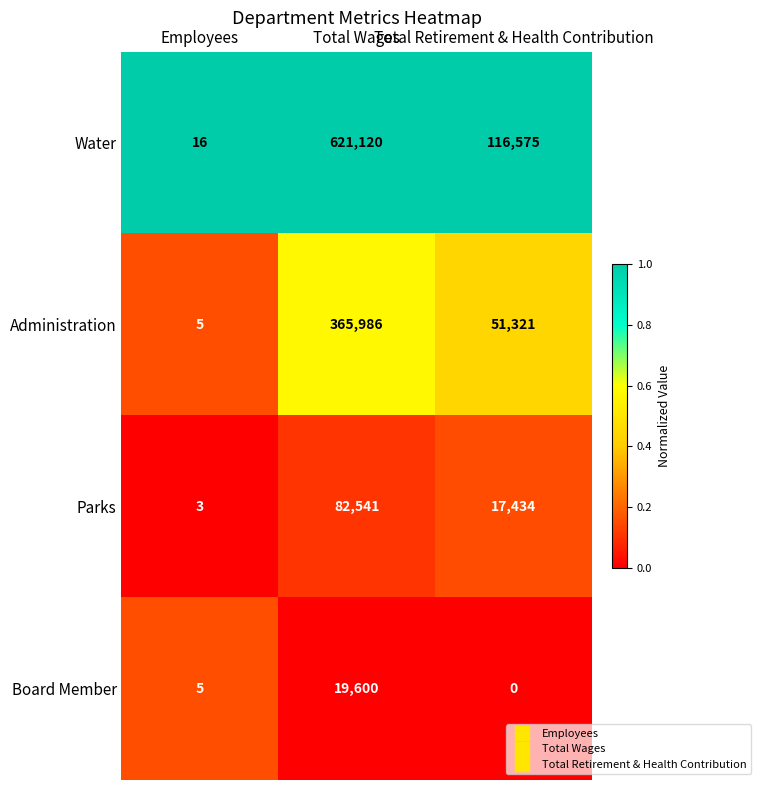

What is the difference between the highest and lowest values at Total Retirement & Health Contribution?

116575